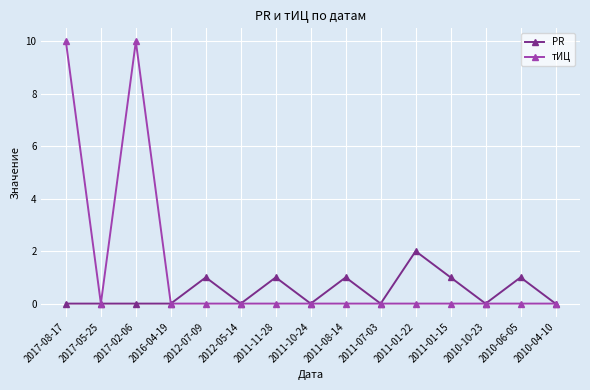

Rank the series by their average value, from highest to lowest.

тИЦ, PR